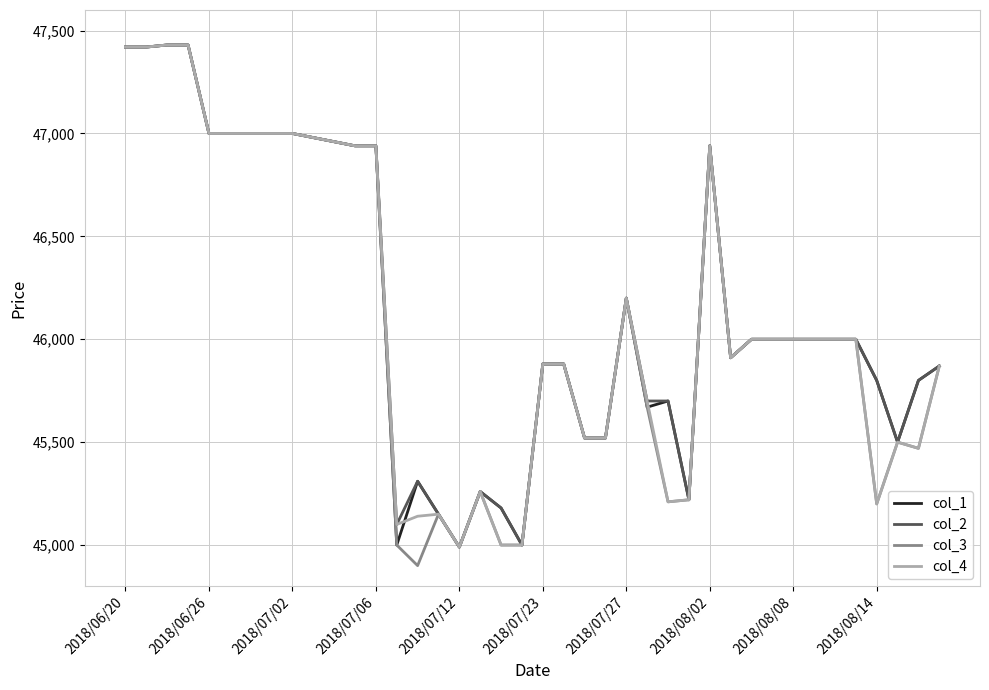

What is the minimum value shown in the chart?

44900